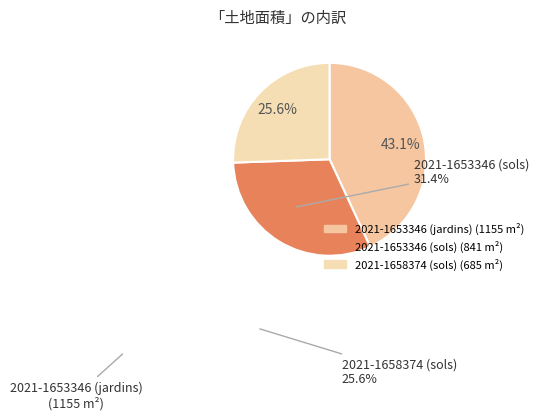

Is there any slice that represents more than half of the pie?

No